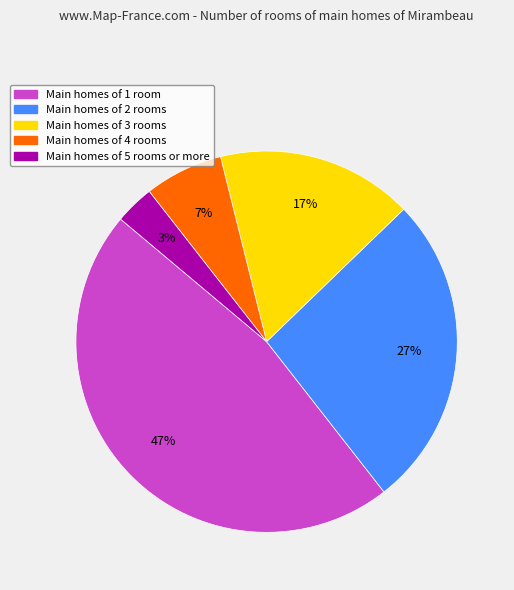

To the nearest percent, what is the average slice percentage?

20%